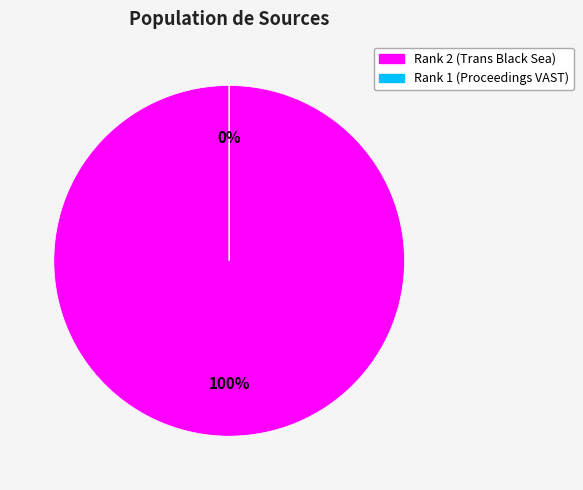

Which slice is the smallest?

1